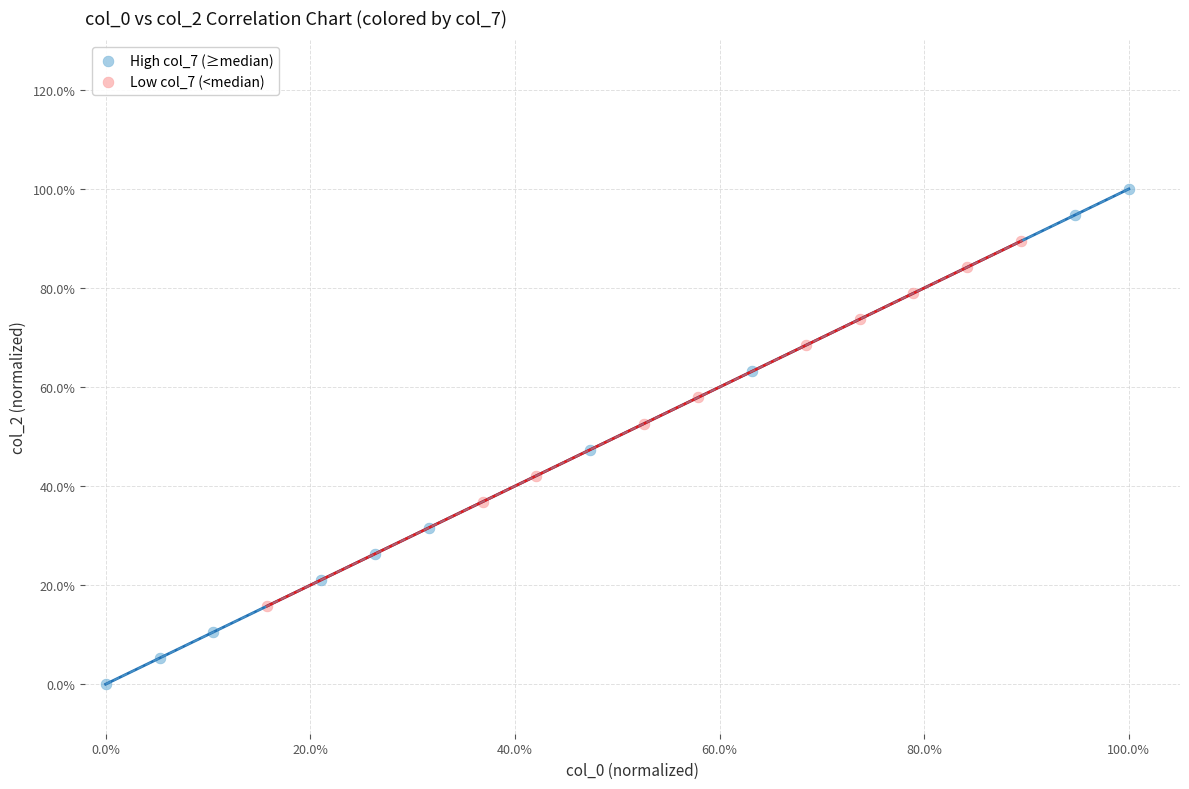

Which series contains the lowest Y value?

High col_7 (≥median)